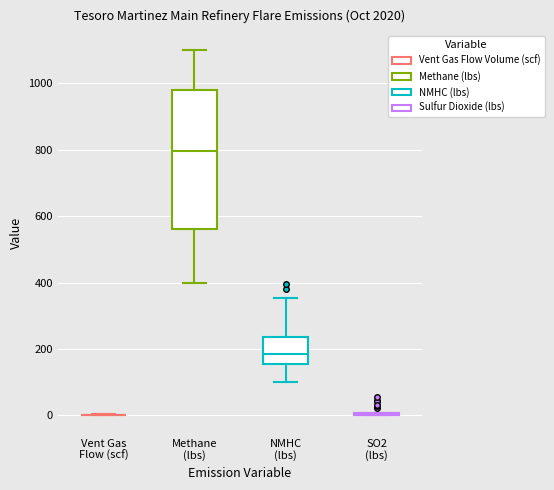

Which box is the tallest, from its lower edge to its upper edge?

Methane (lbs)